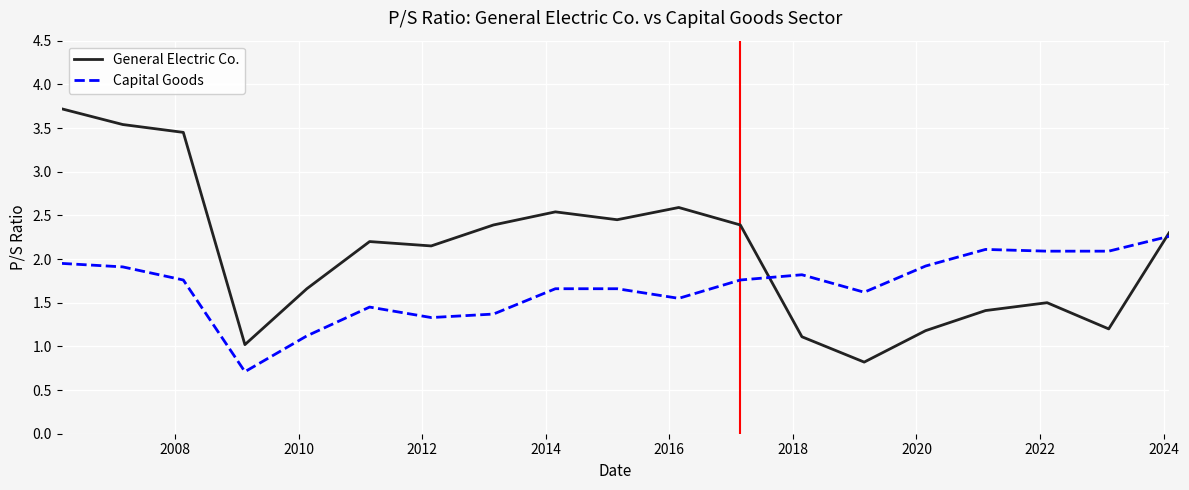

How many lines are shown in the chart?

2